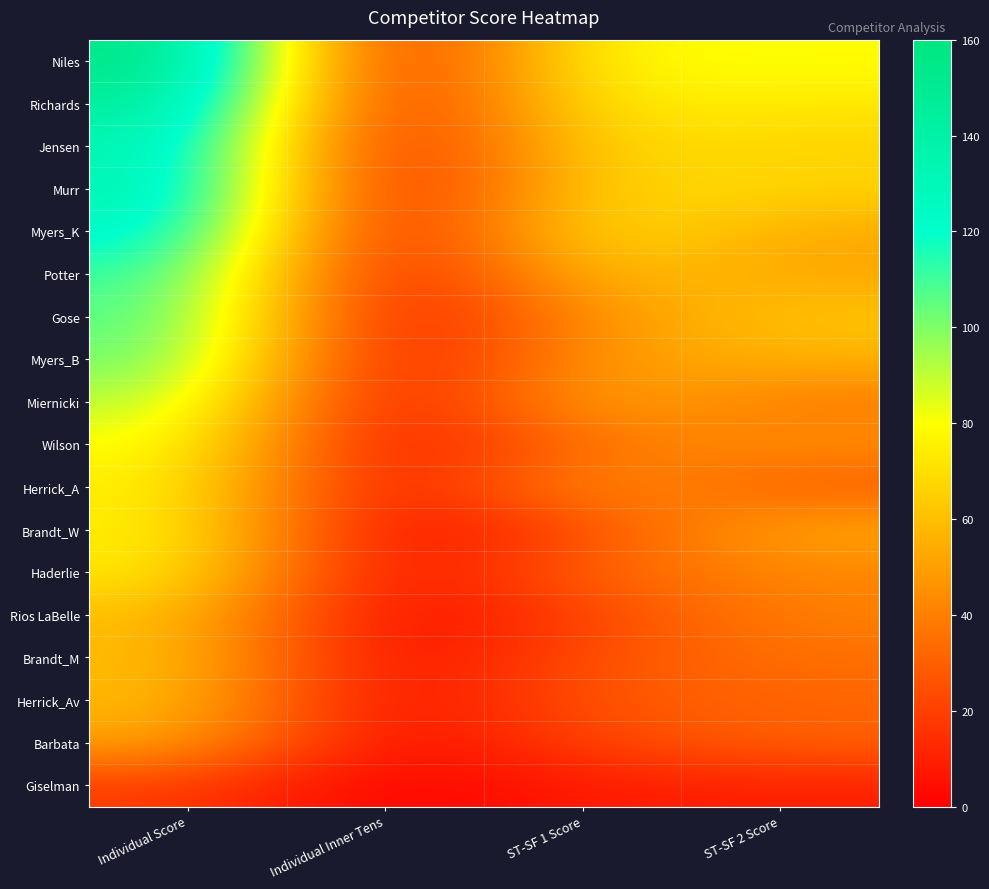

At which category is the sum across all series the highest?

Individual Score